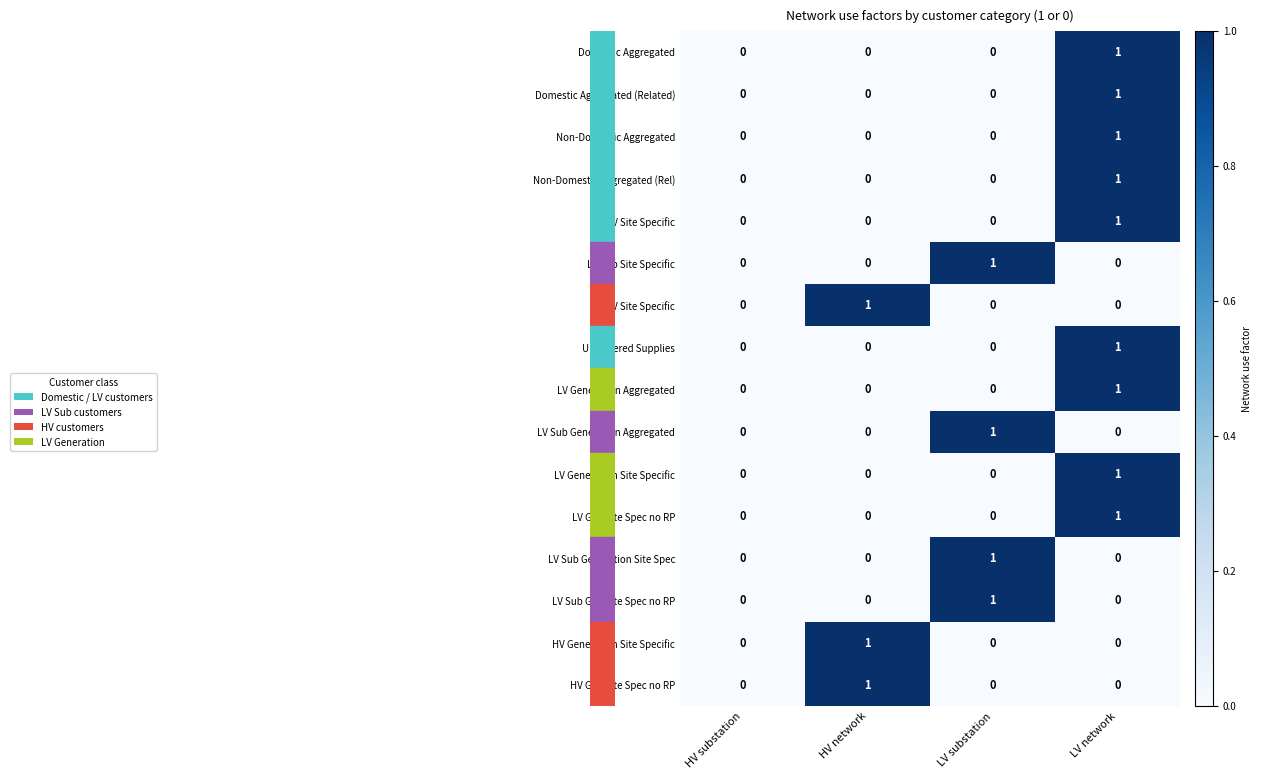

What is the spread (max minus min) of values at HV network?

1